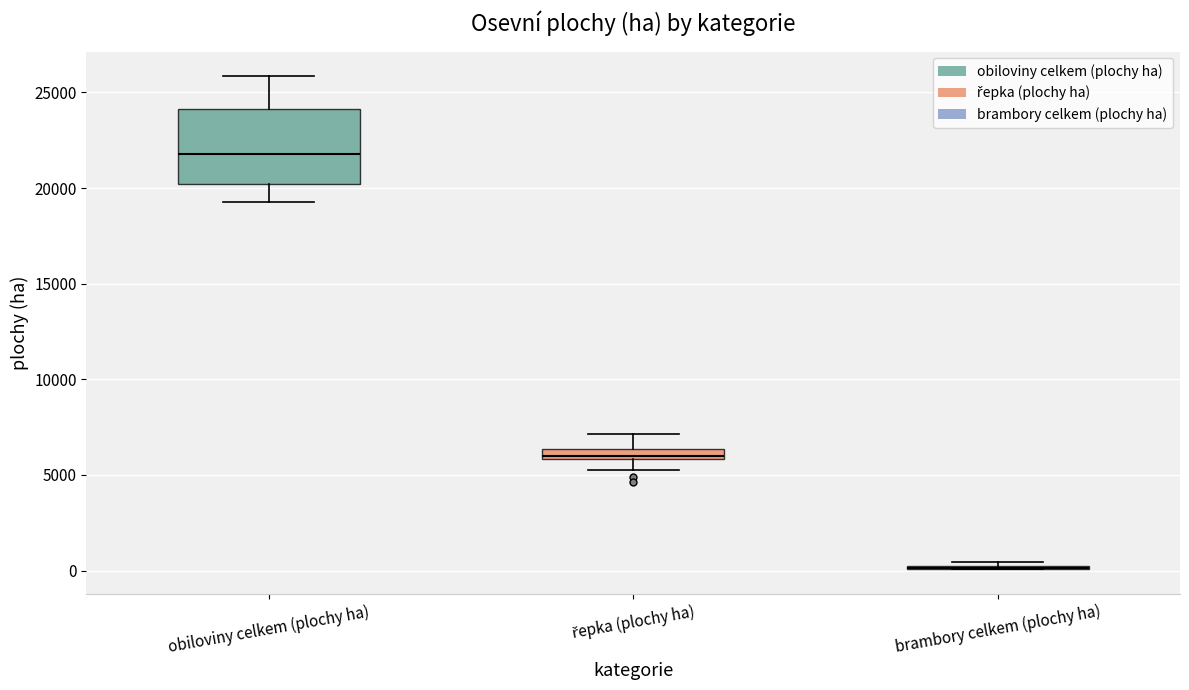

Where is the upper edge of the box for řepka (plochy ha) on the y-axis? The values are not printed on the chart, so give them approximately, as read against the axis.

6500